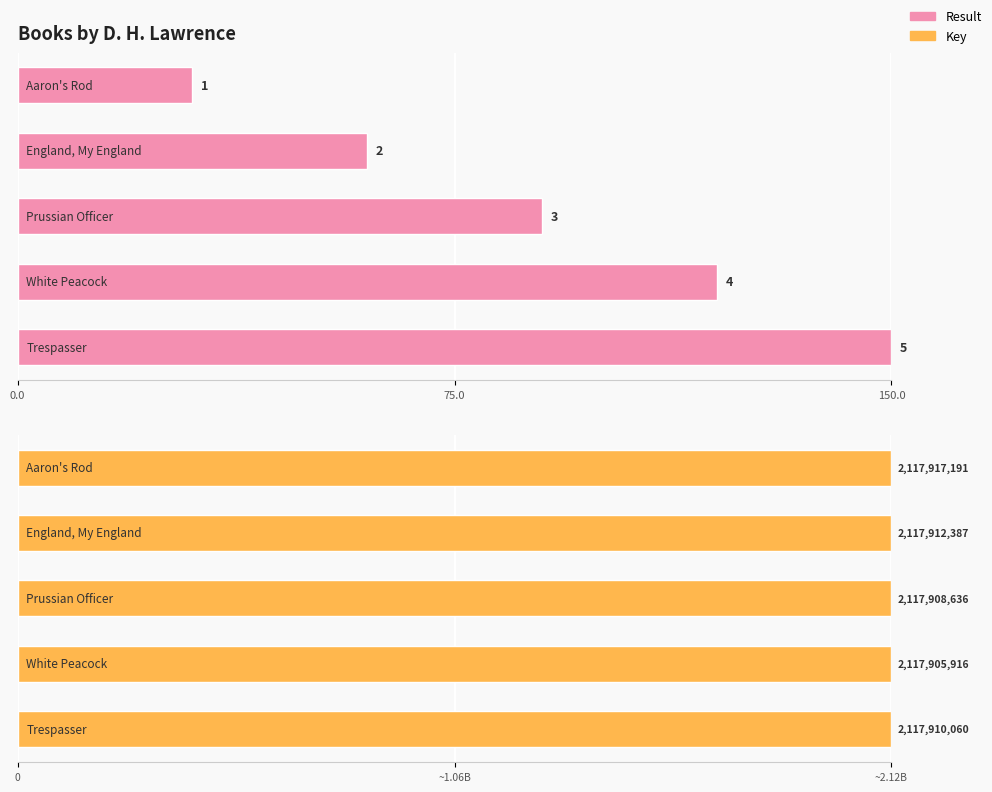

Does the chart contain any negative values?

No